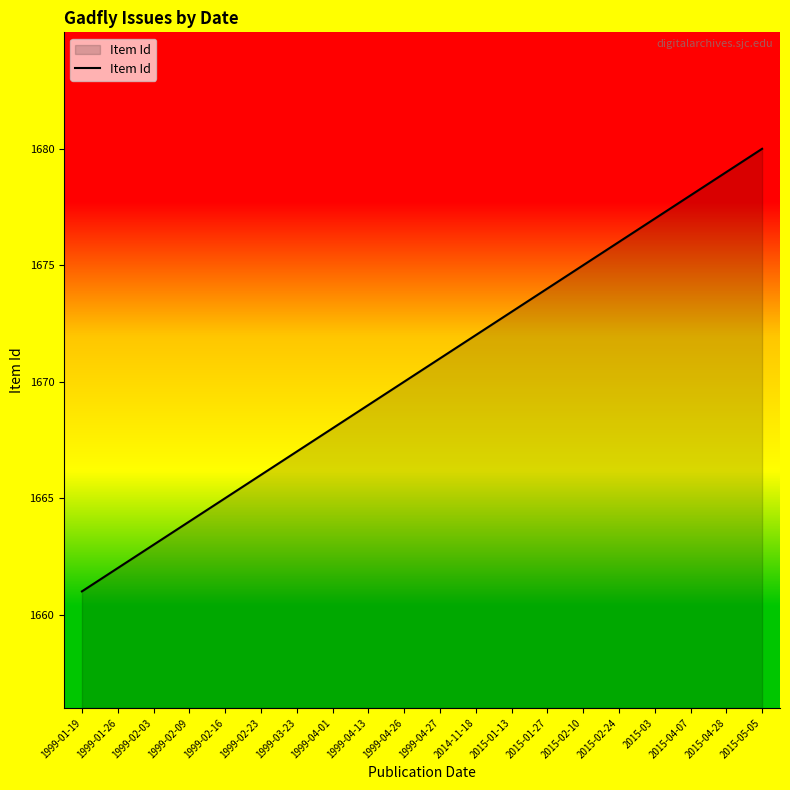

The chart shows a value of 1671 at 1999-04-27. True or false?

True